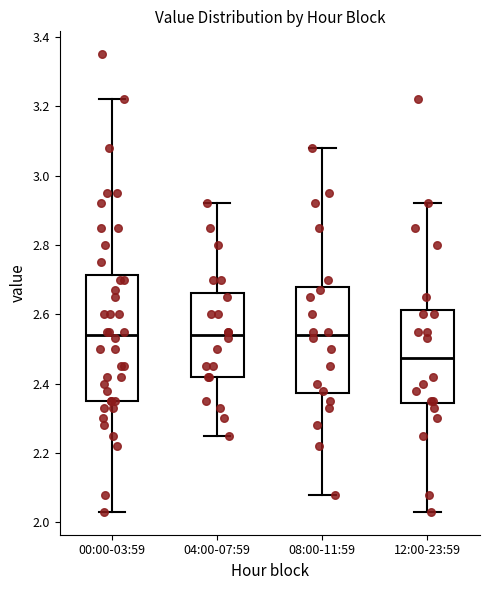

Where is the lower edge of the box for 00:00-03:59 on the y-axis? The values are not printed on the chart, so give them approximately, as read against the axis.

2.36